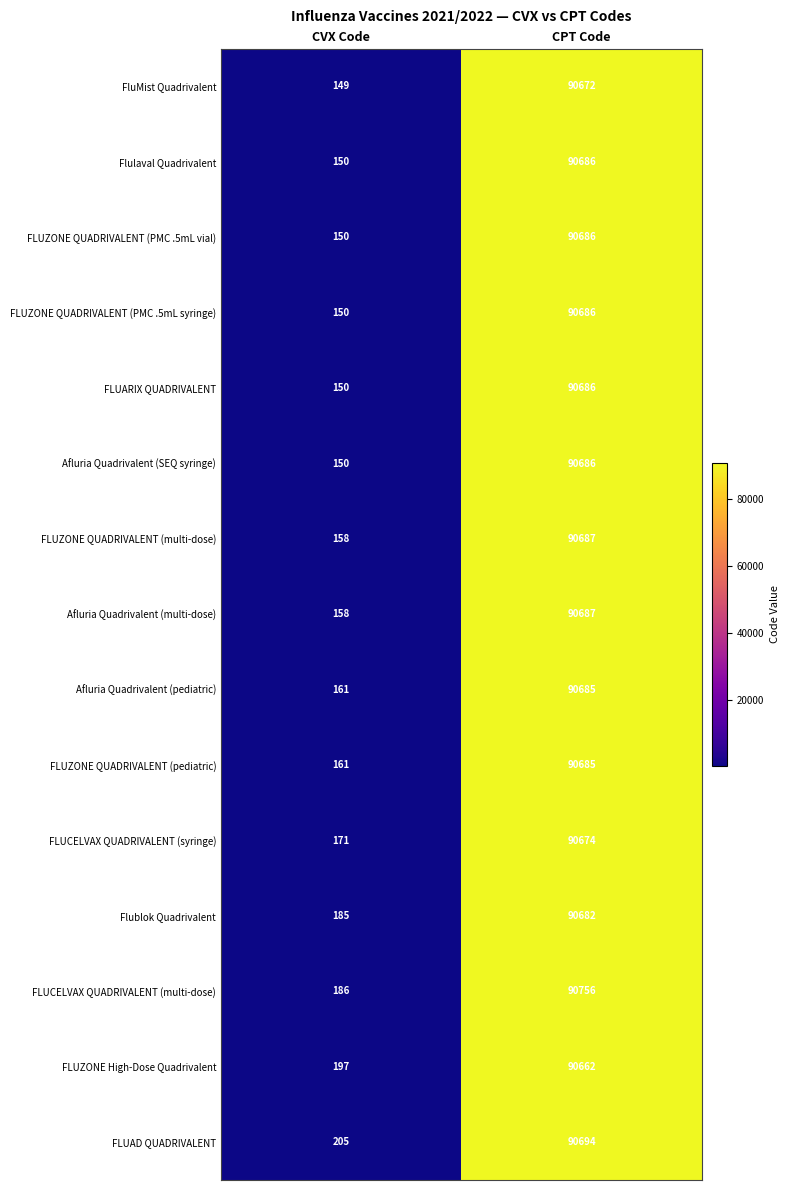

What is the sum of all FluMist Quadrivalent values?

90821